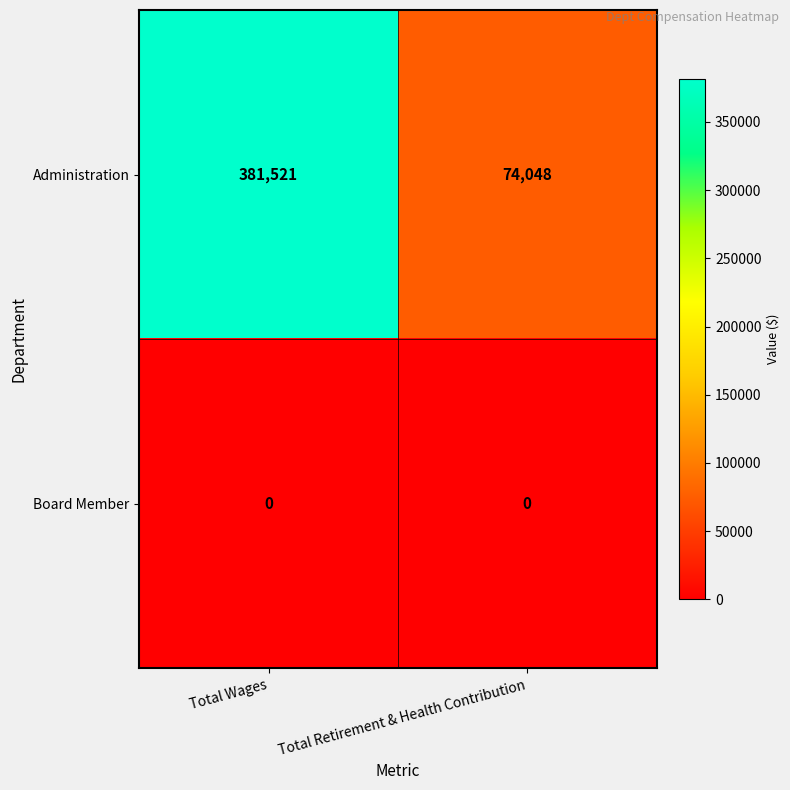

Which category has the highest value in the Administration series?

Total Wages